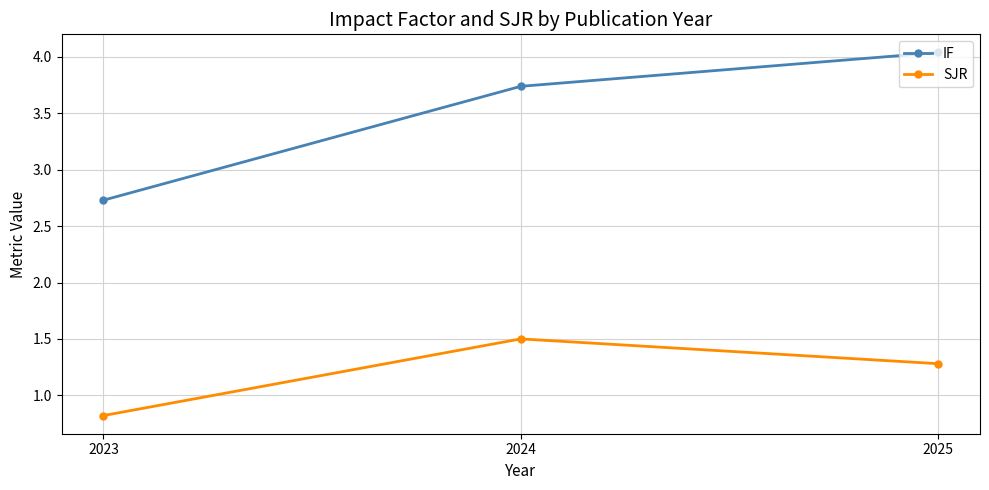

How many data points in SJR are less than 1?

1